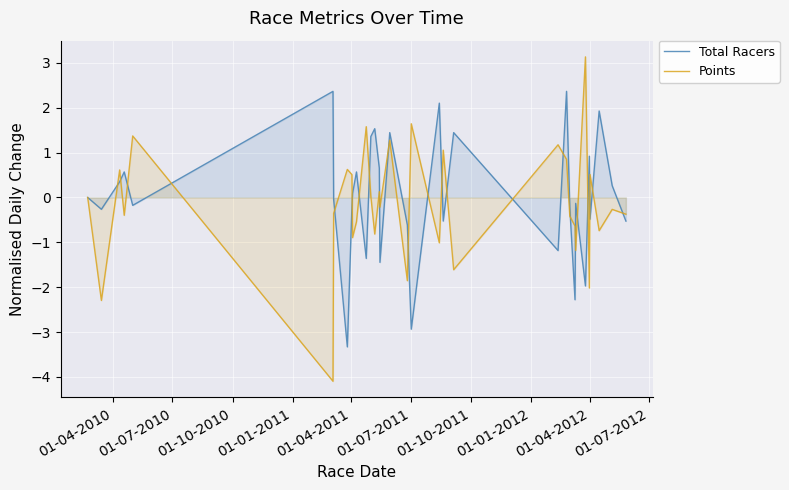

How many lines are shown in the chart?

2